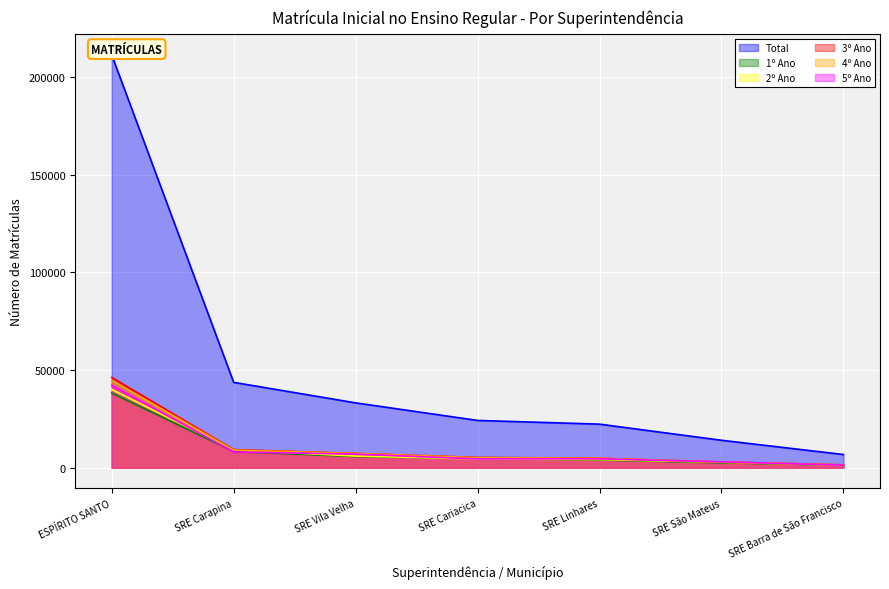

Which category has the highest value in the Total series?

ESPÍRITO SANTO